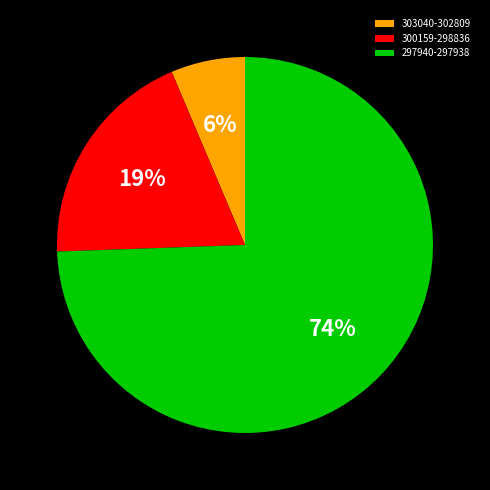

Which slice is the smallest?

303040-302809